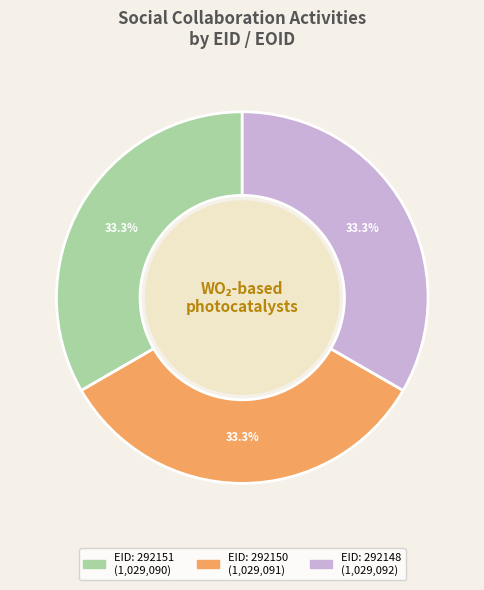

Does any single category account for the majority?

No